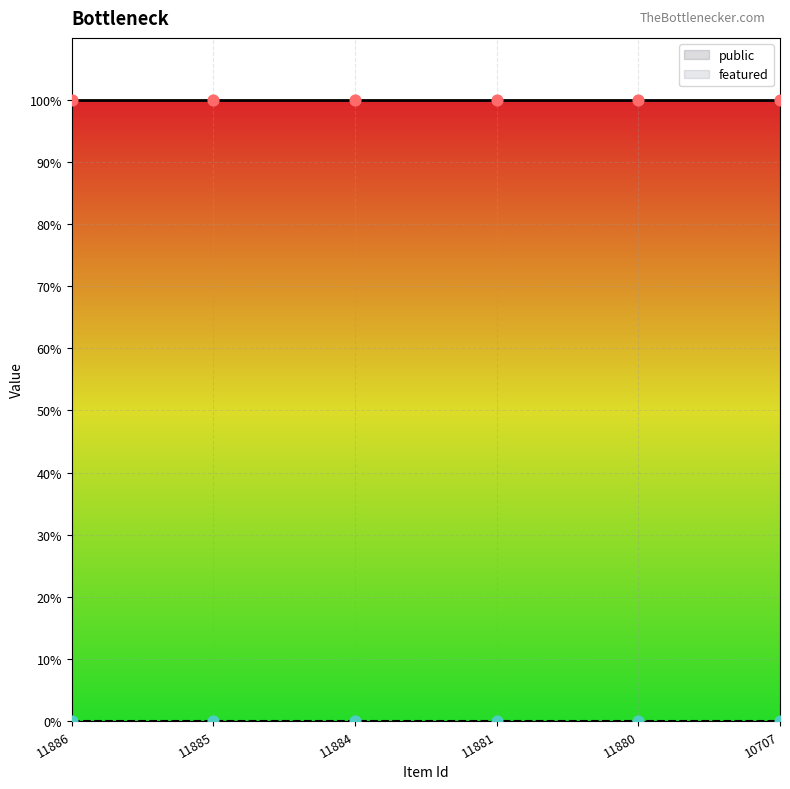

Which series reaches the minimum Y coordinate?

featured